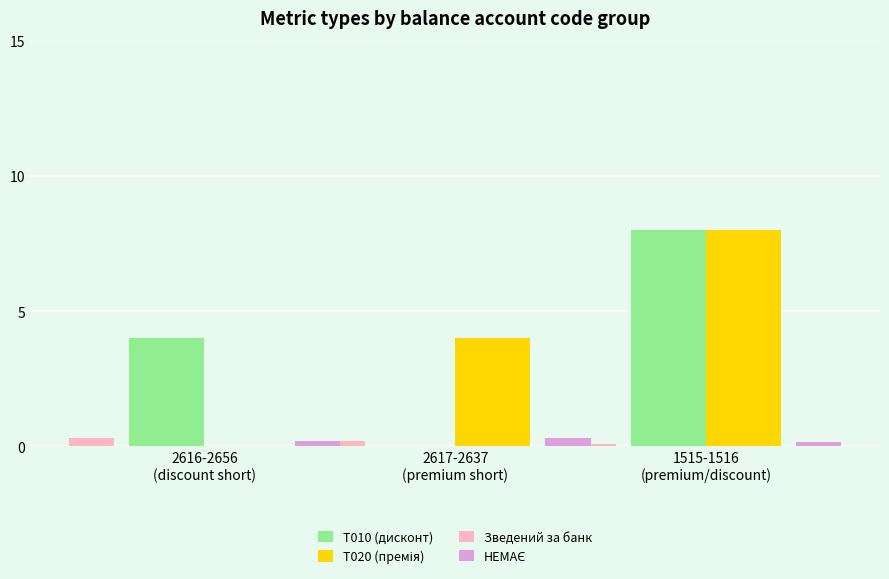

Reading right to left, list all the values displayed in this chart.

T010 (дисконт): 8.0	0.0	4.0
T020 (премія): 8.0	4.0	0.0
Зведений за банк: 0.1	0.2	0.3
НЕМАЄ: 0.1	0.3	0.2